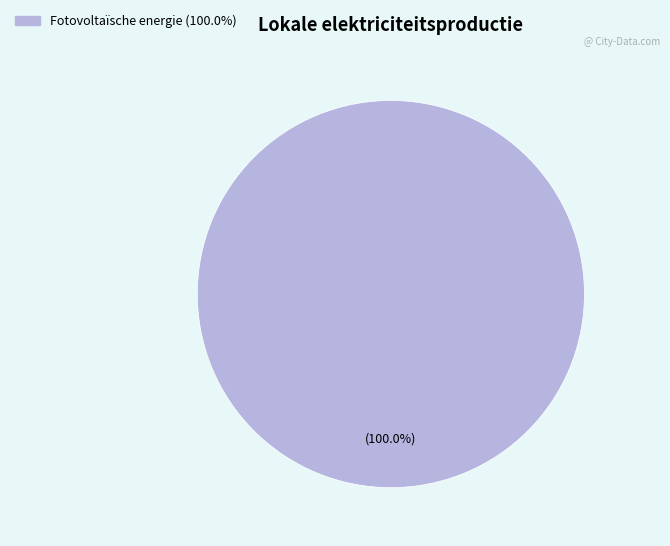

Is there a majority slice in this chart?

Yes